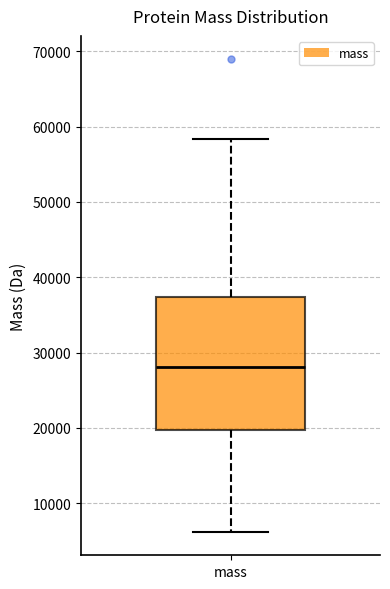

Transcribe this box plot: give where the median line is, the range the box spans, and where the two whiskers end, as read against the y-axis. The values are not printed on the chart, so give them approximately, as read against the axis.

median 28000, box 20000 to 37000, whiskers 6000 to 58000